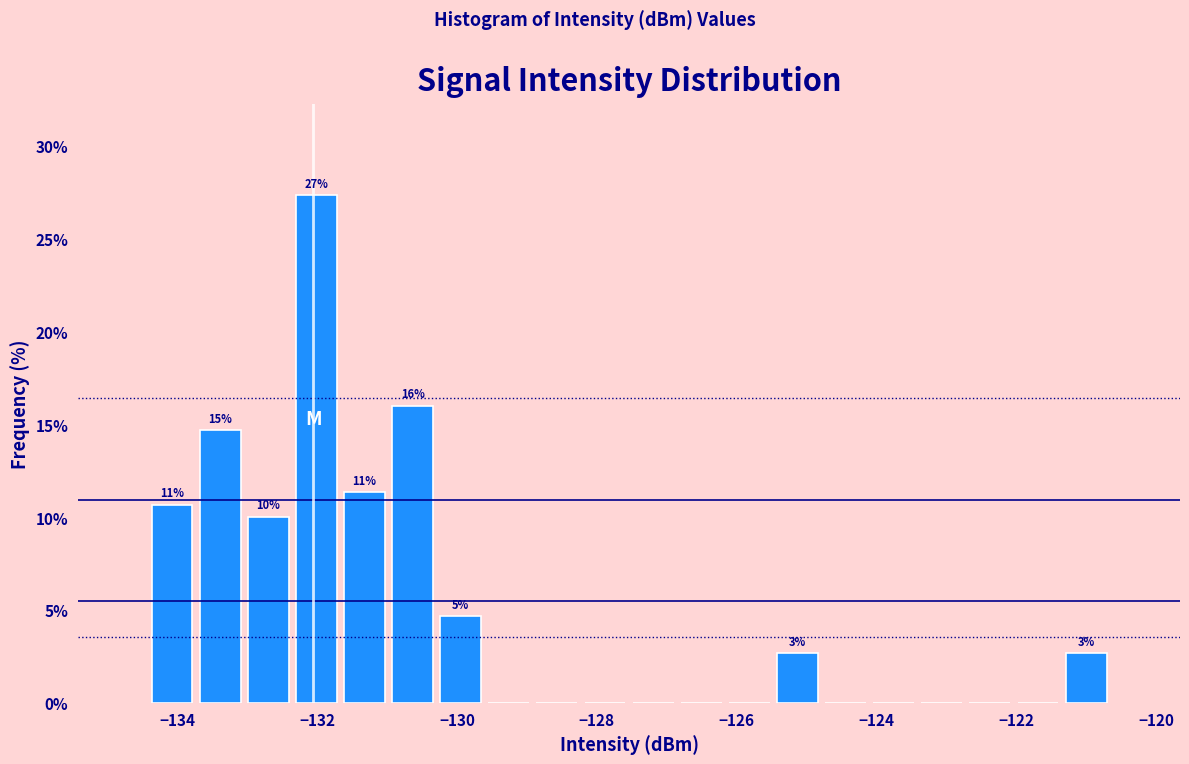

Around what value on the x-axis is the tallest bar? Give the approximate position of its centre, as read against the axis.

-132.0